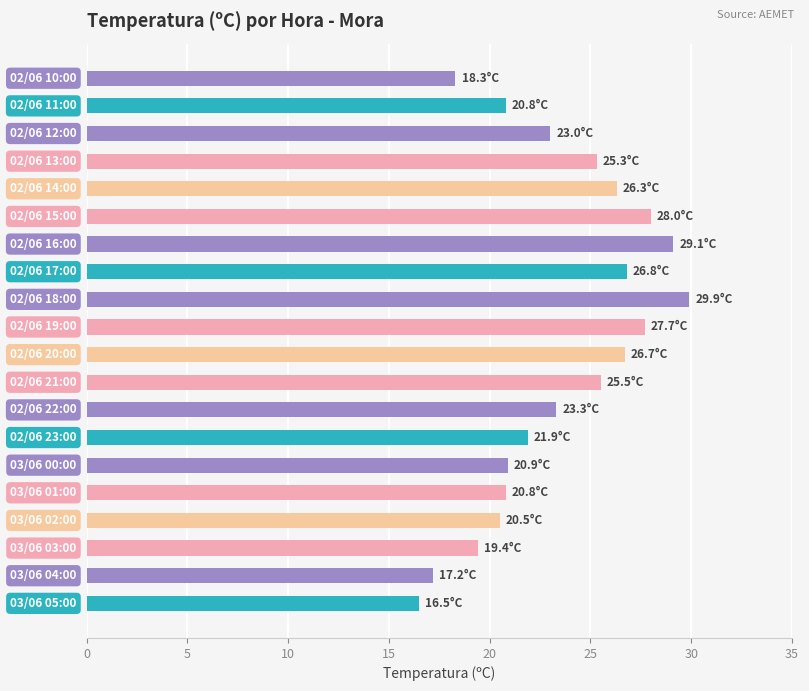

What is the difference between the maximum and minimum values?

13.4